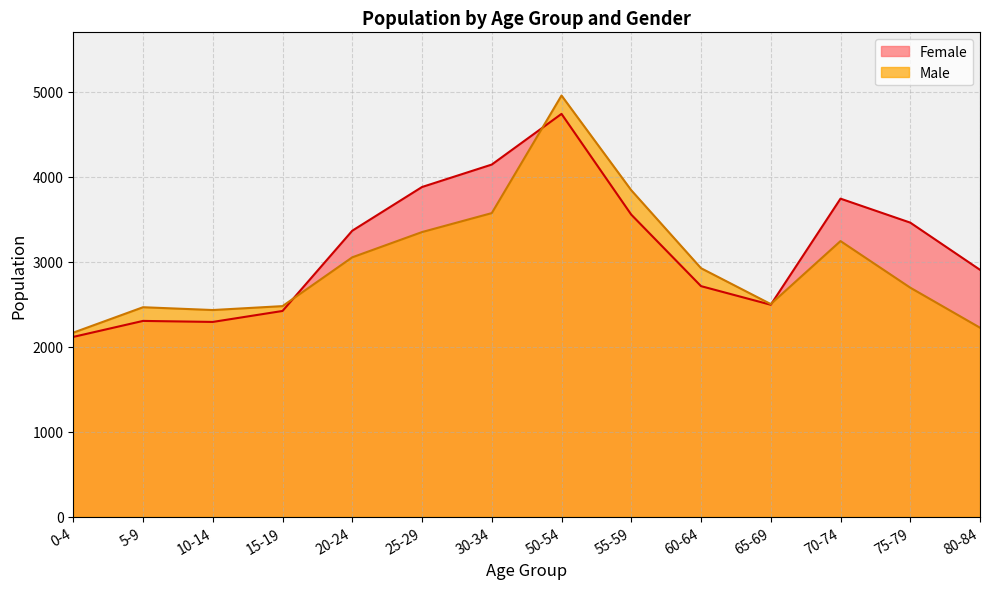

Where is the first local minimum for Male?

10-14